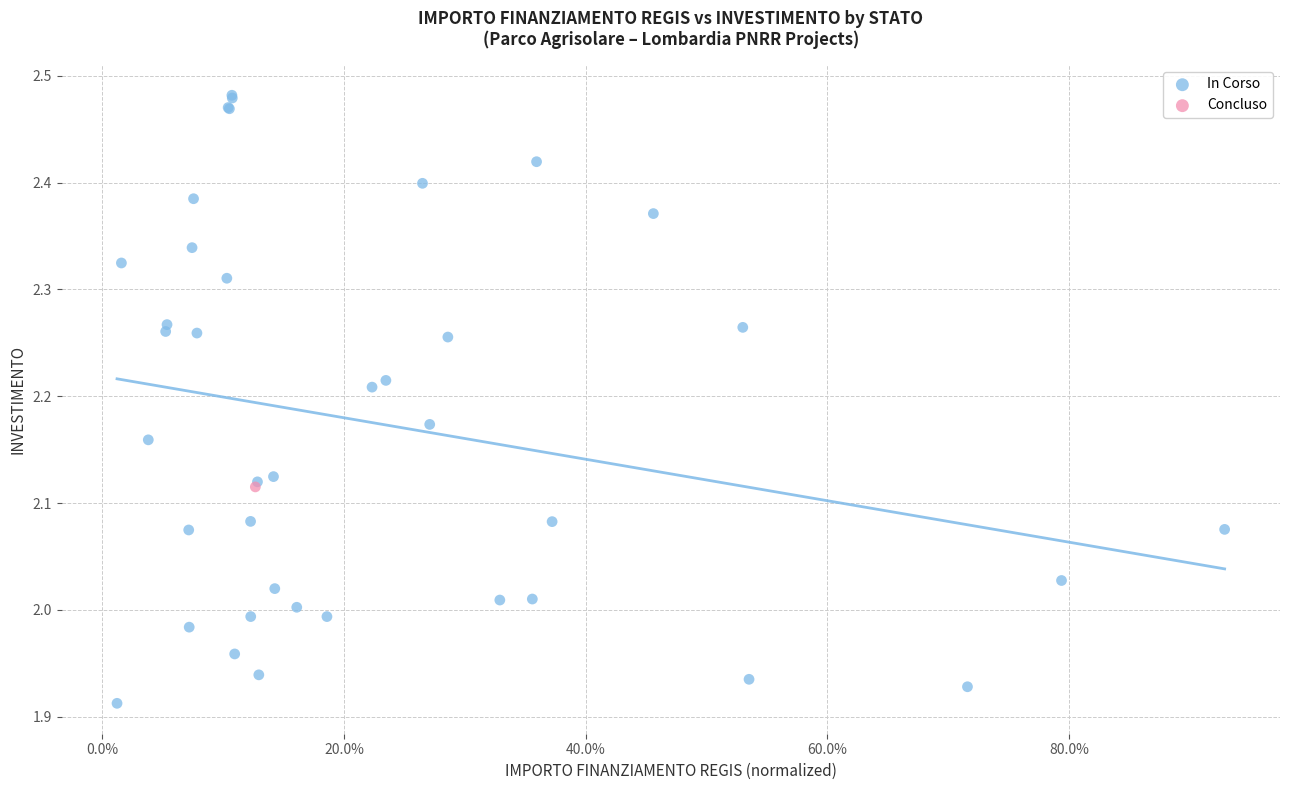

What are all the series names shown in the legend?

In Corso, Concluso